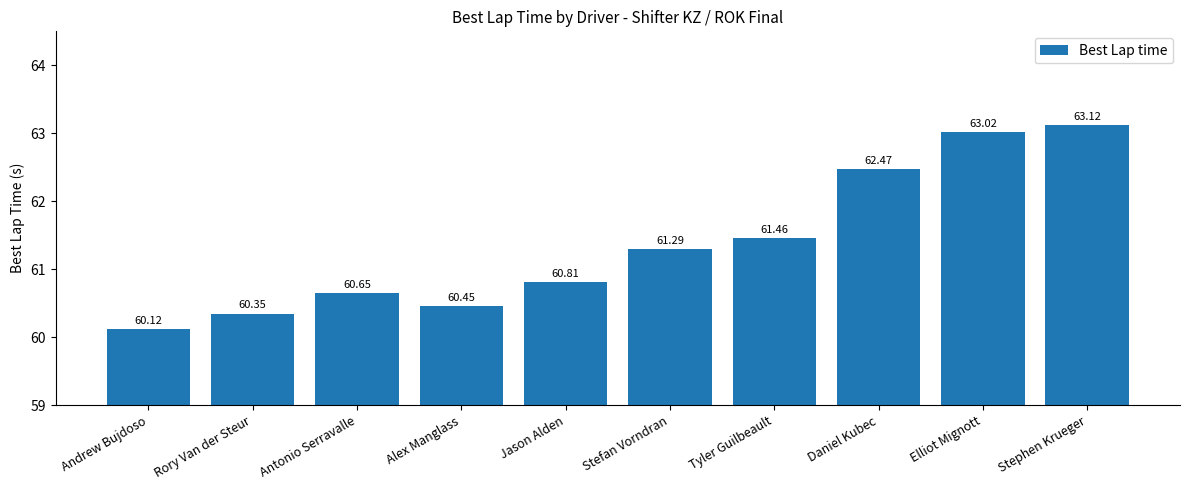

What is the sum of all values?

613.7